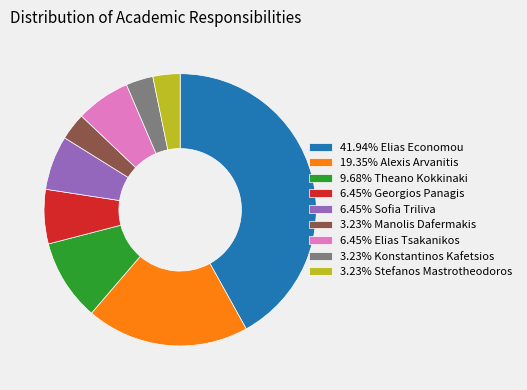

Approximately how many times larger is the value at 3.23% Konstantinos Kafetsios compared to 6.45% Georgios Panagis?

0.5